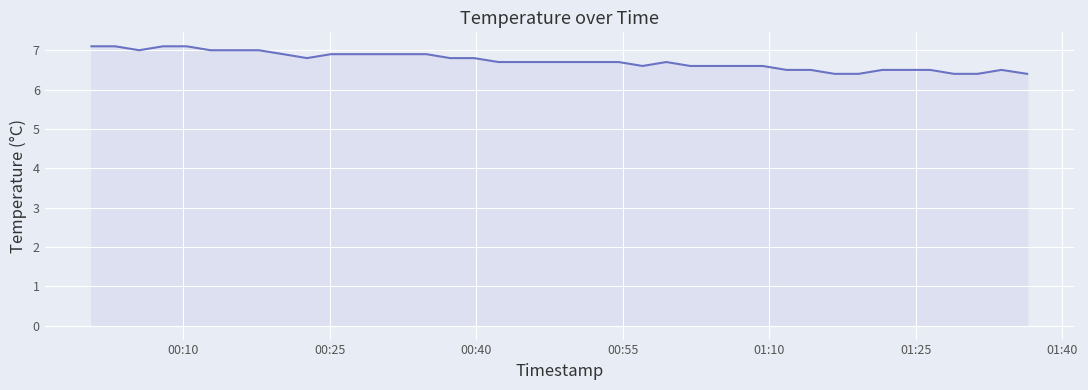

How many lines are shown in the chart?

1